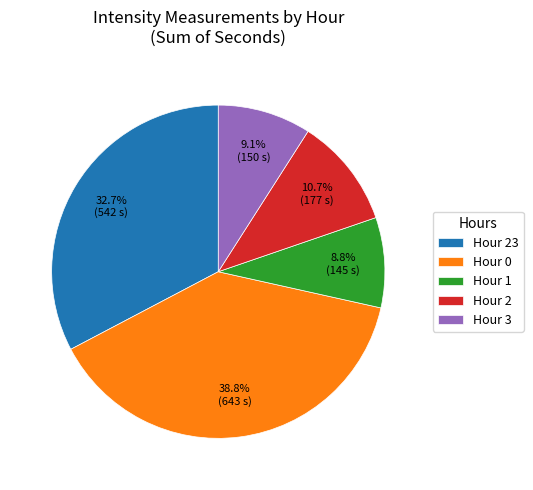

Between Hour 0 and Hour 23, which is larger?

Hour 0